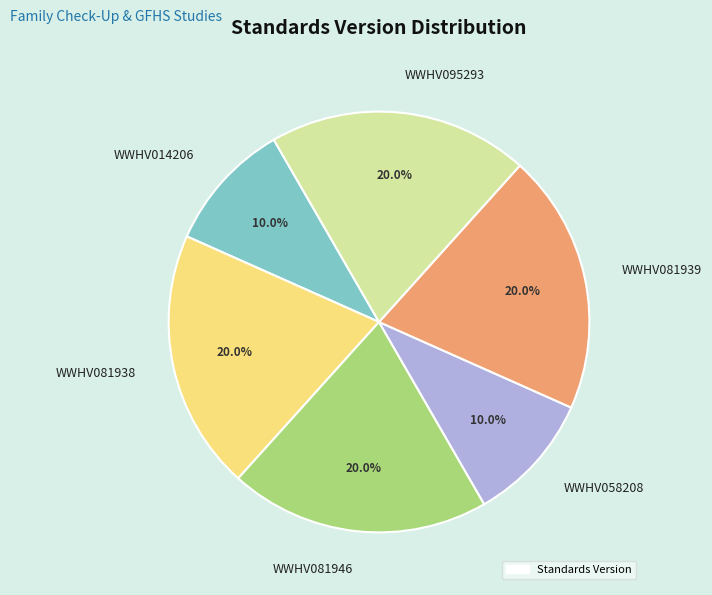

Is there a majority slice in this chart?

No